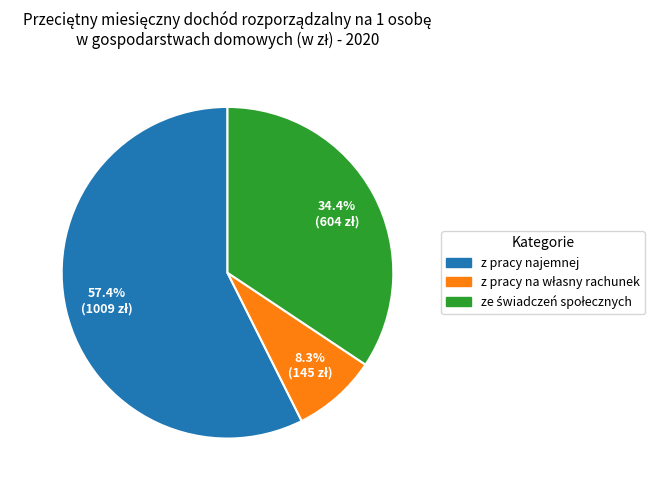

Which slice is the largest?

z pracy najemnej